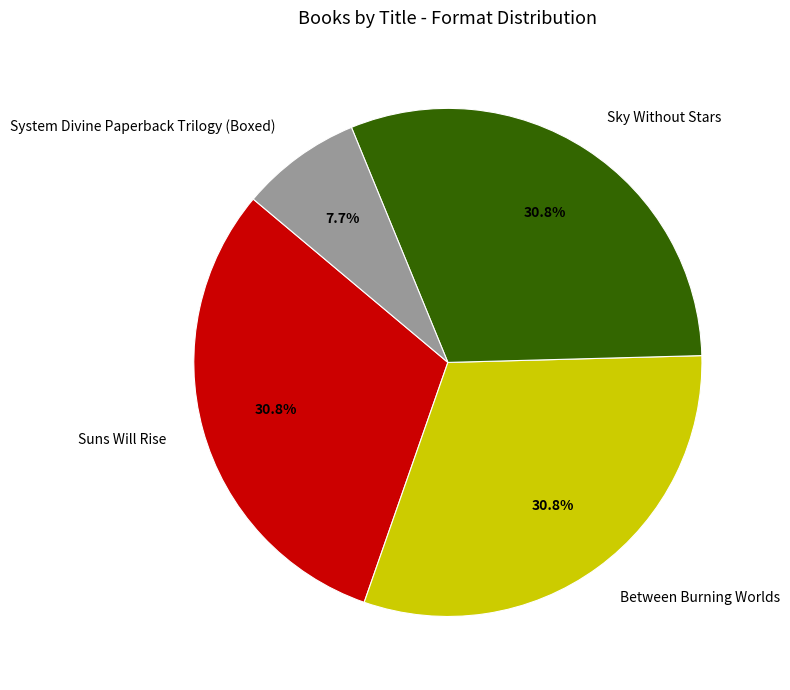

To the nearest percent, what is the difference between the largest and smallest slice percentages?

23%